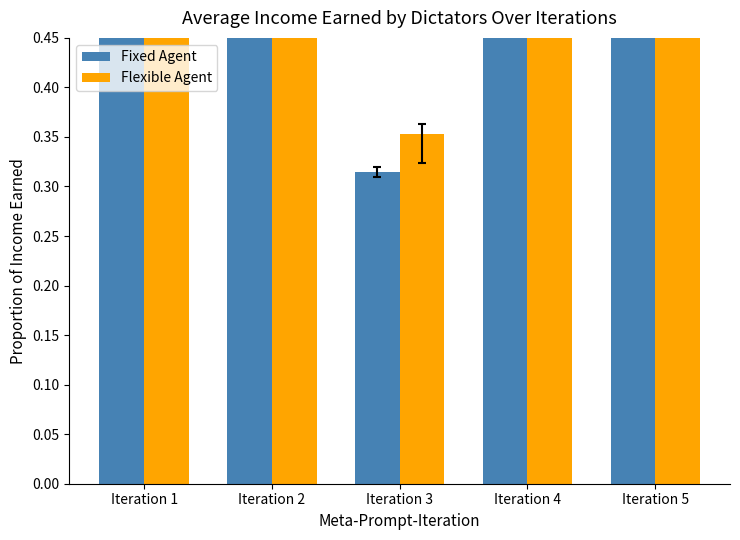

What is the greatest value displayed?

1.0